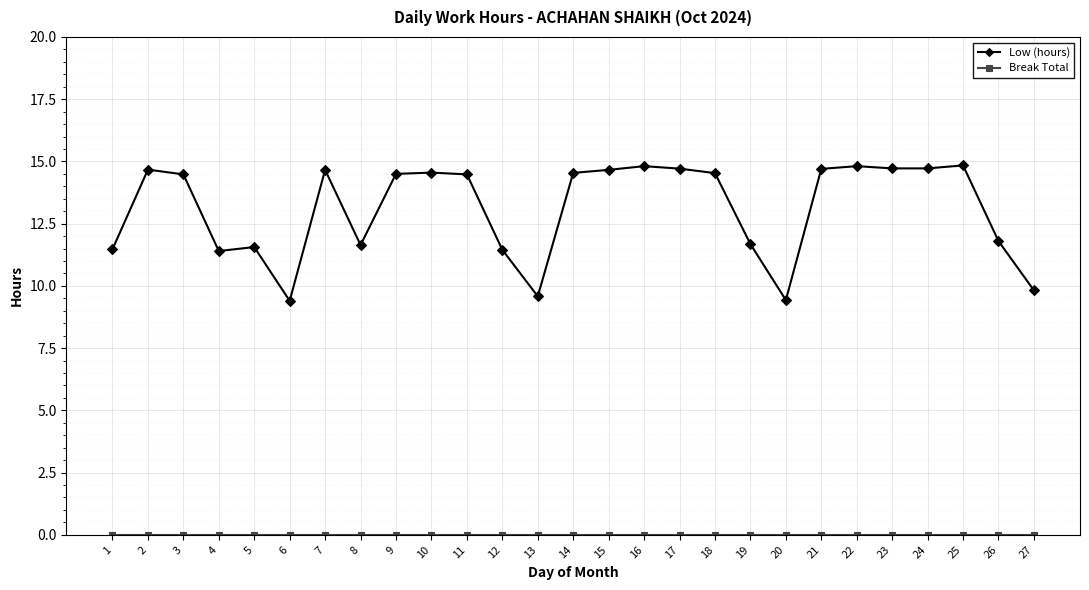

The value of Low (hours) at 7 is 19.1. True or false?

False